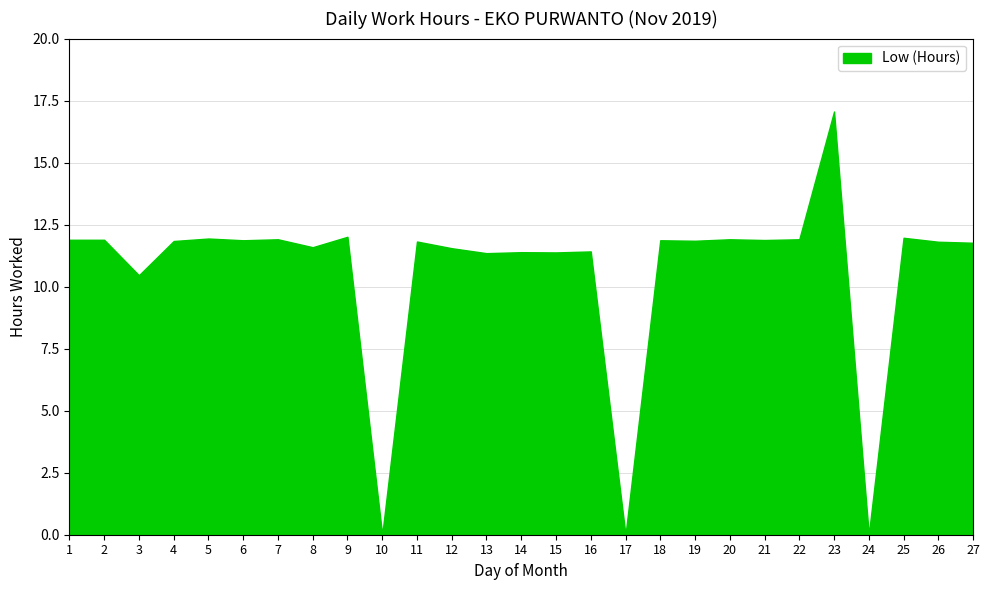

What is the change in value from 22 to 23?

+5.1